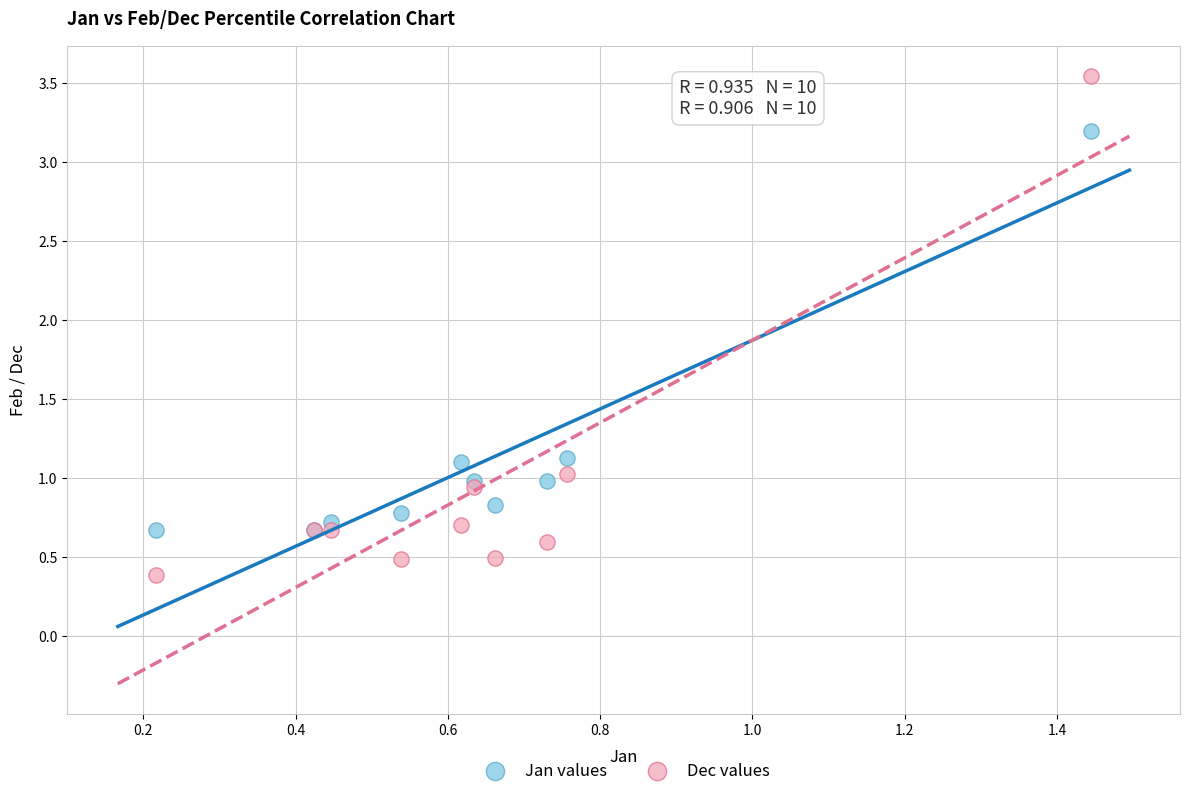

Which series reaches the maximum Y coordinate?

Dec values